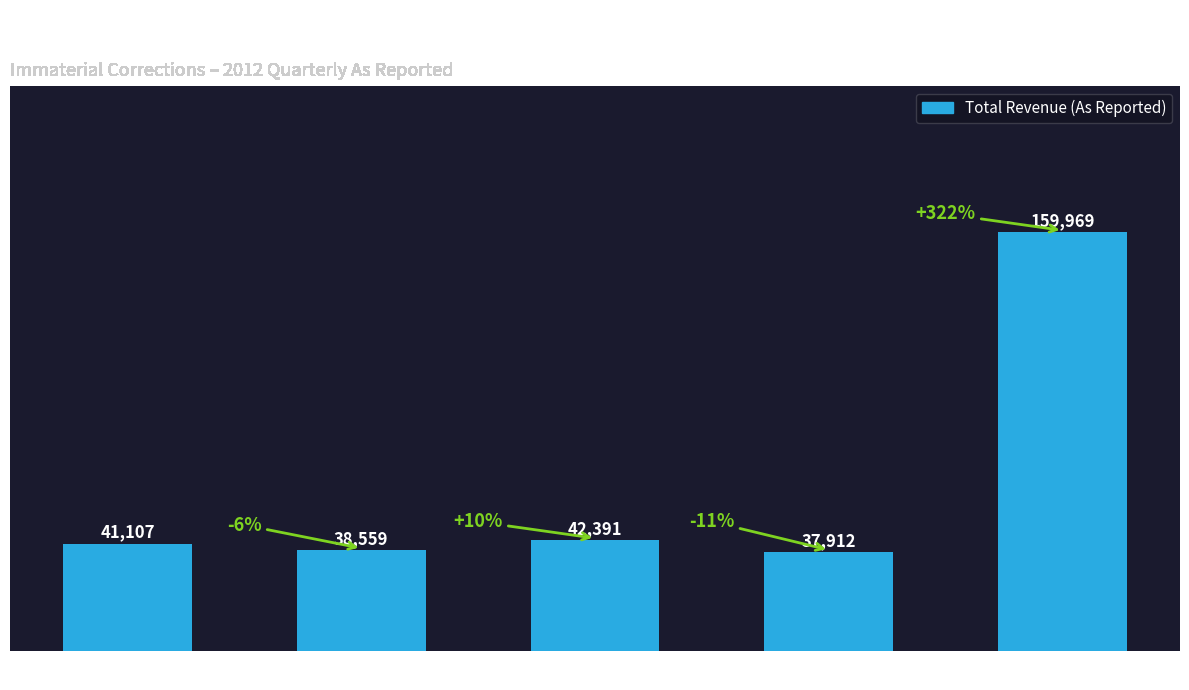

What is the minimum value shown in the chart?

37912